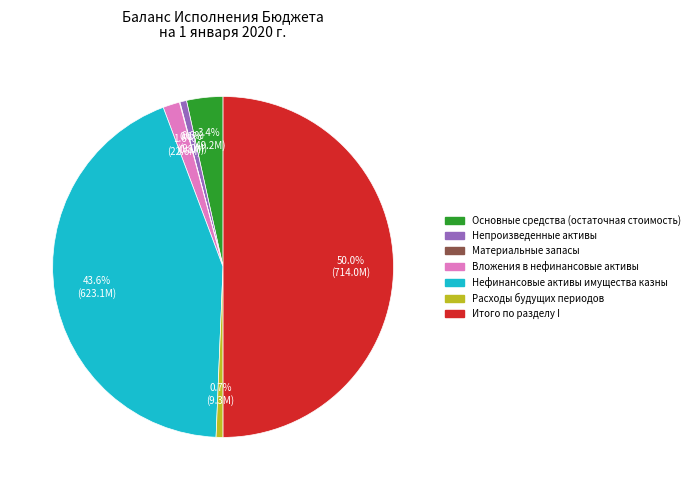

To the nearest percent, what is the combined percentage of Вложения в нефинансовые активы and Нефинансовые активы имущества казны?

45%